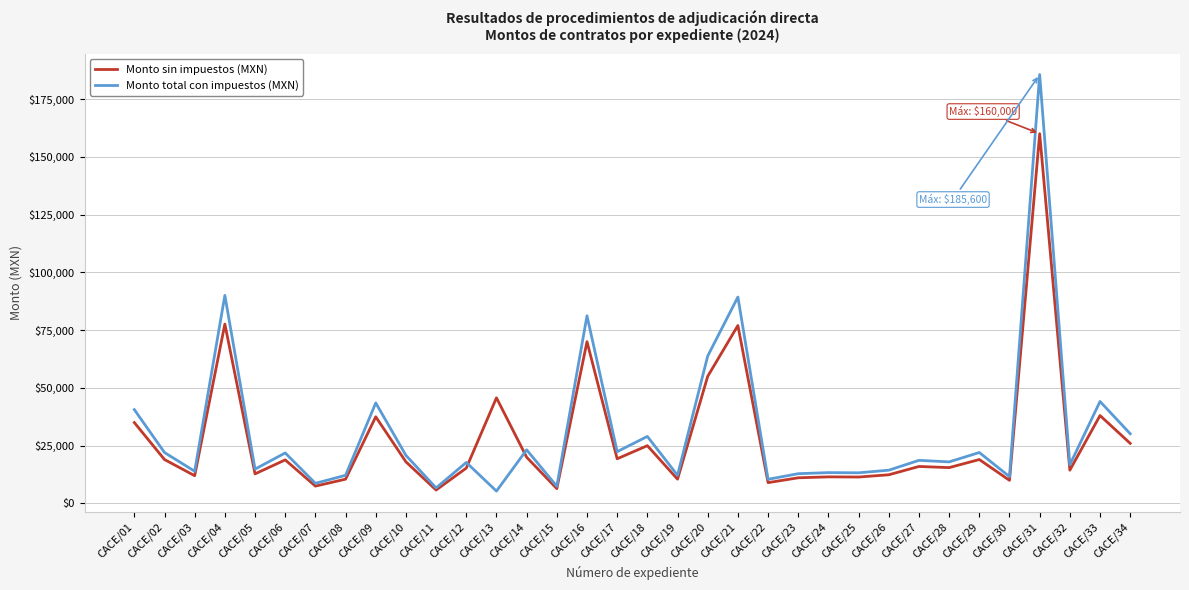

What is the spread (max minus min) of values at CACE/20?

8800.0